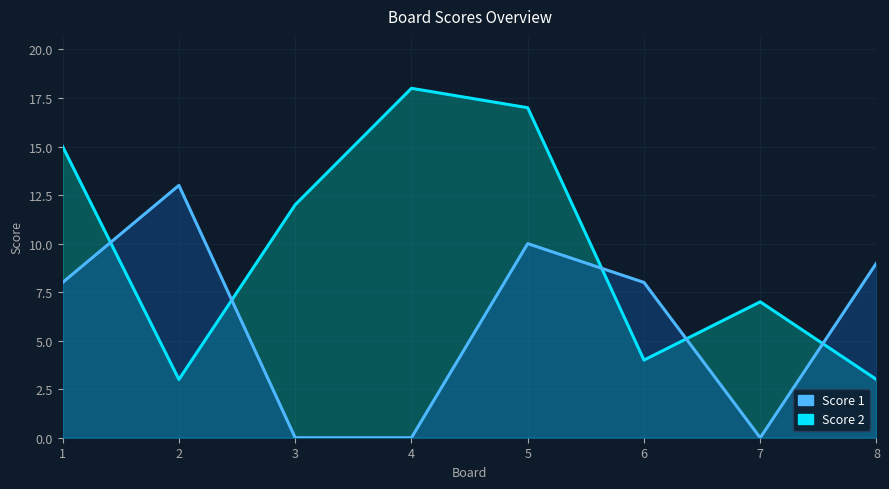

Rank the categories by Score 1 value from highest to lowest.

2, 5, 8, 1, 6, 3, 4, 7